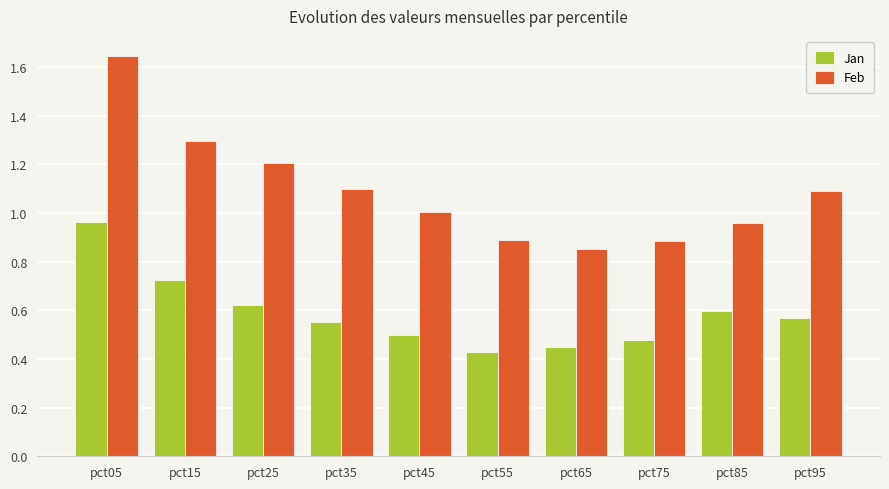

Which series has the largest range (max minus min)?

Feb